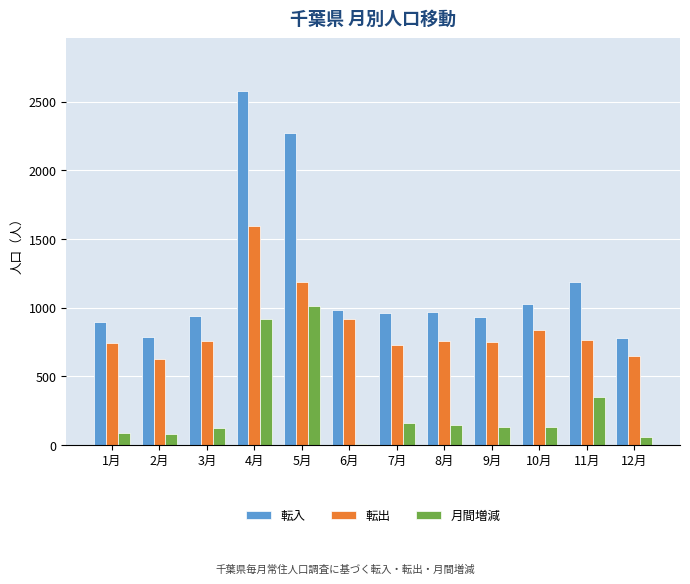

Count the number of categories in the chart.

12